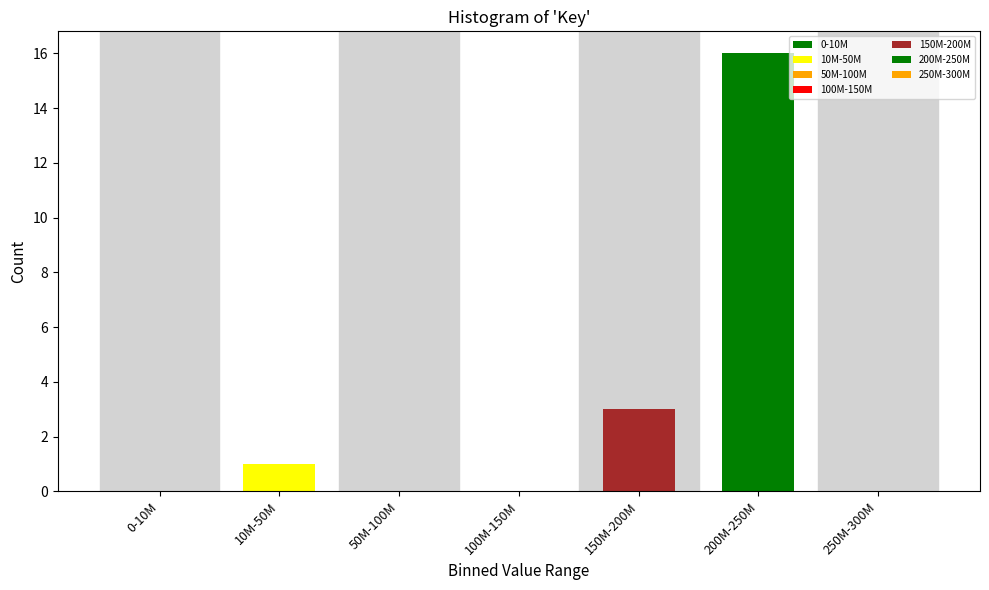

Reading left to right, transcribe all the data shown in this chart.

0-10M=0	10M-50M=1	50M-100M=0	100M-150M=0	150M-200M=3	200M-250M=16	250M-300M=0